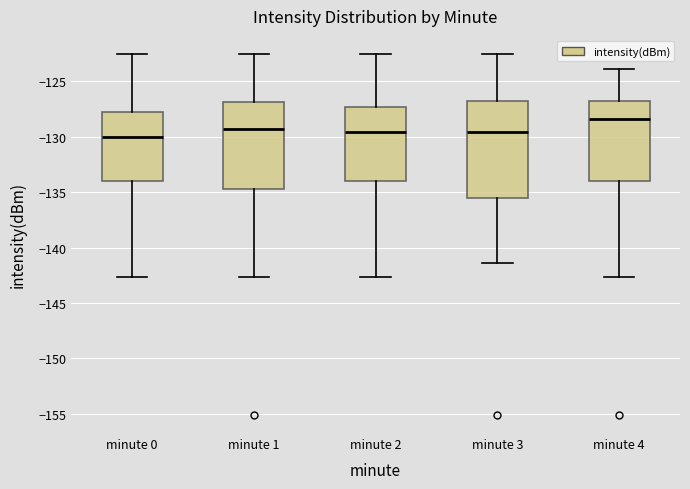

Reading left to right, read every box against the y-axis: the position of its median line, the range the box covers, and the ends of its whiskers. The values are not printed on the chart, so give them approximately, as read against the axis.

minute 0: median -130.0, box -134.0 to -127.5, whiskers -142.5 to -122.5
minute 1: median -129.5, box -134.5 to -127.0, whiskers -142.5 to -122.5
minute 2: median -129.5, box -134.0 to -127.5, whiskers -142.5 to -122.5
minute 3: median -129.5, box -135.5 to -127.0, whiskers -141.5 to -122.5
minute 4: median -128.5, box -134.0 to -127.0, whiskers -142.5 to -124.0